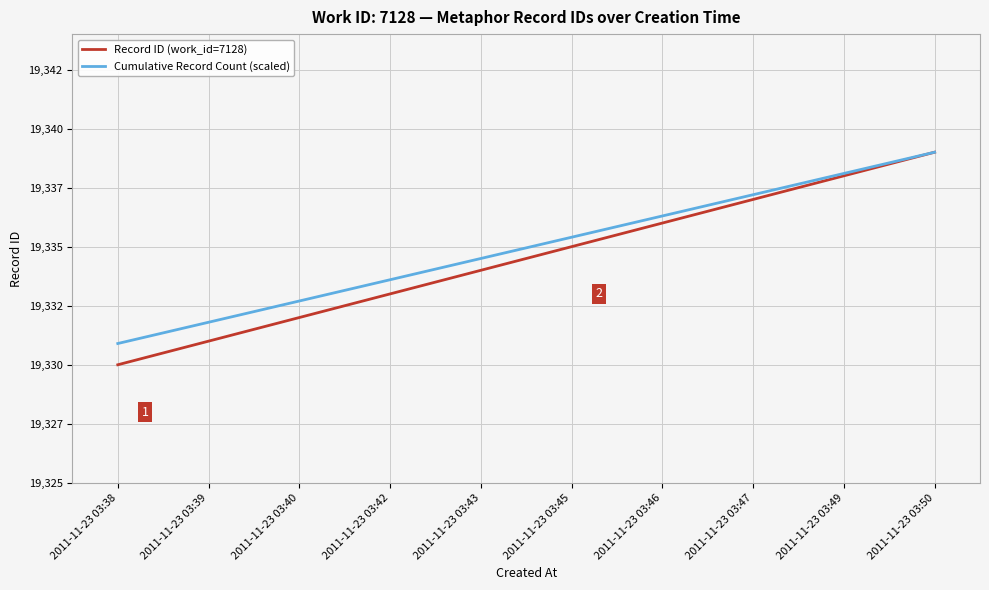

Rank the series by their maximum value, from highest to lowest.

Record ID (work_id=7128), Cumulative Record Count (scaled)